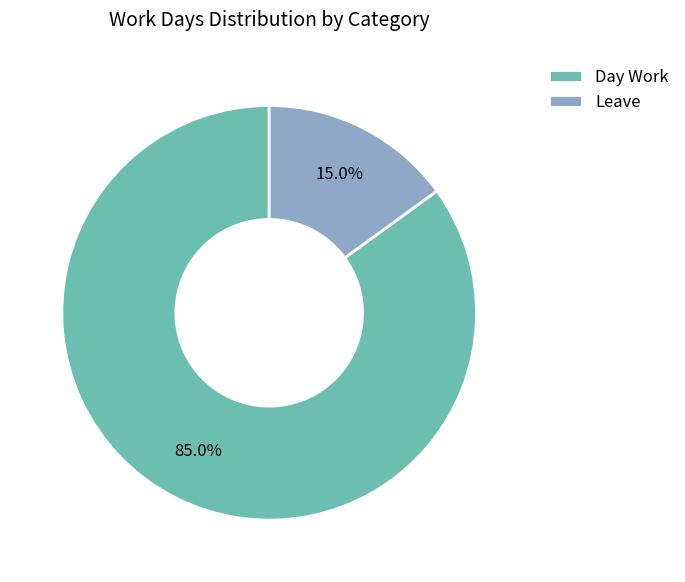

Which category has the biggest portion of the pie?

Day Work